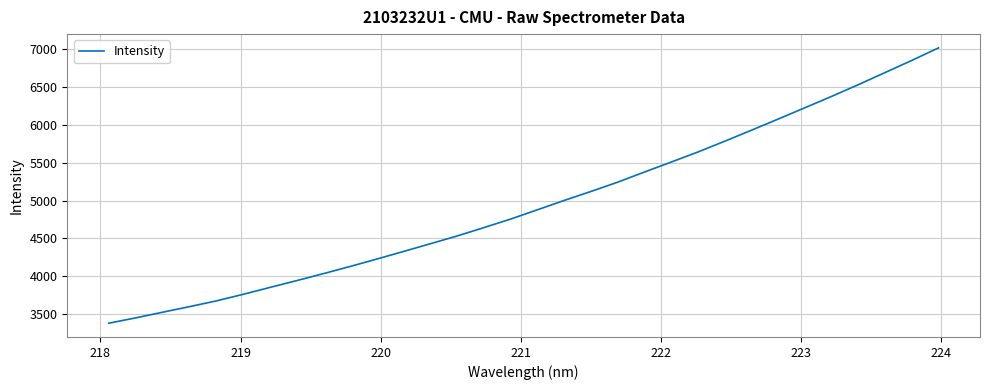

What is the difference between the maximum and minimum values?

3644.6